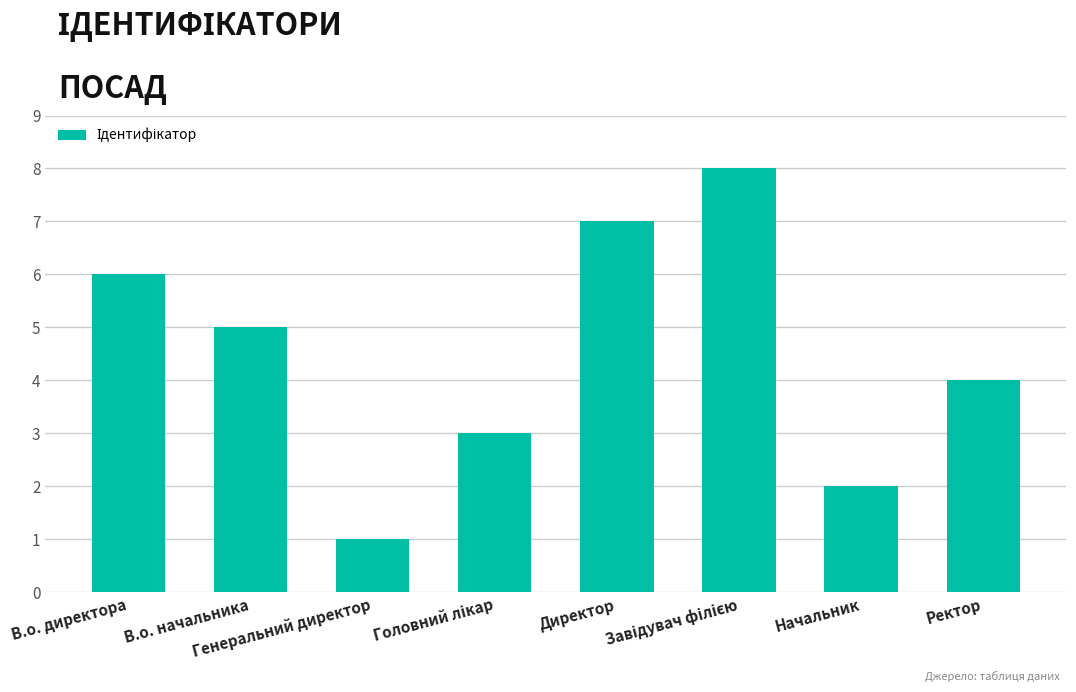

The chart shows a value of 2 at Ректор. True or false?

False